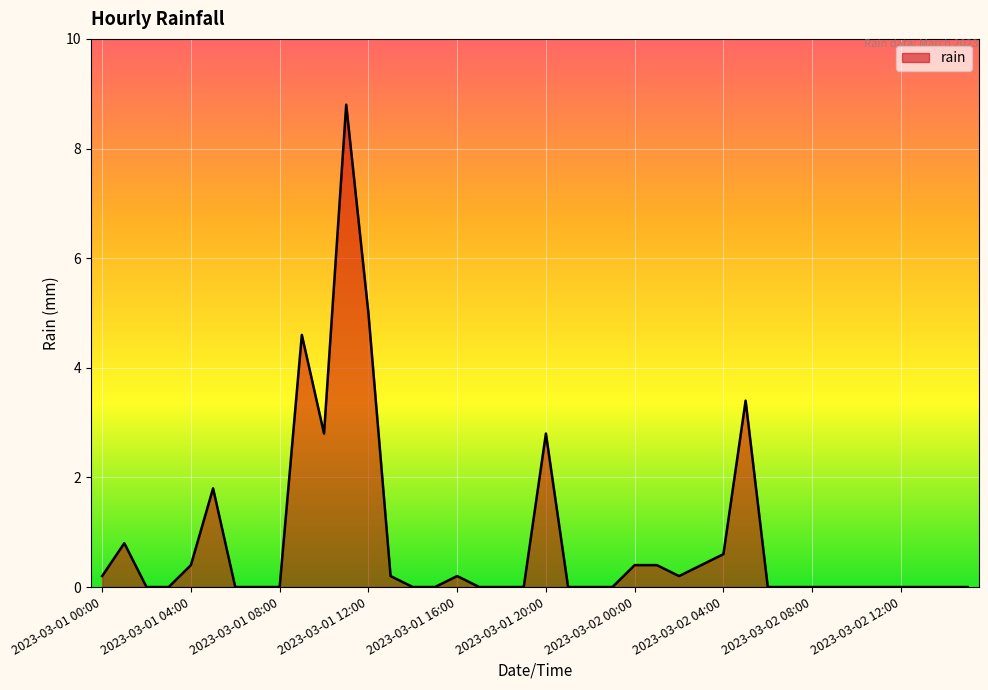

What is the difference between the maximum and minimum values?

8.8